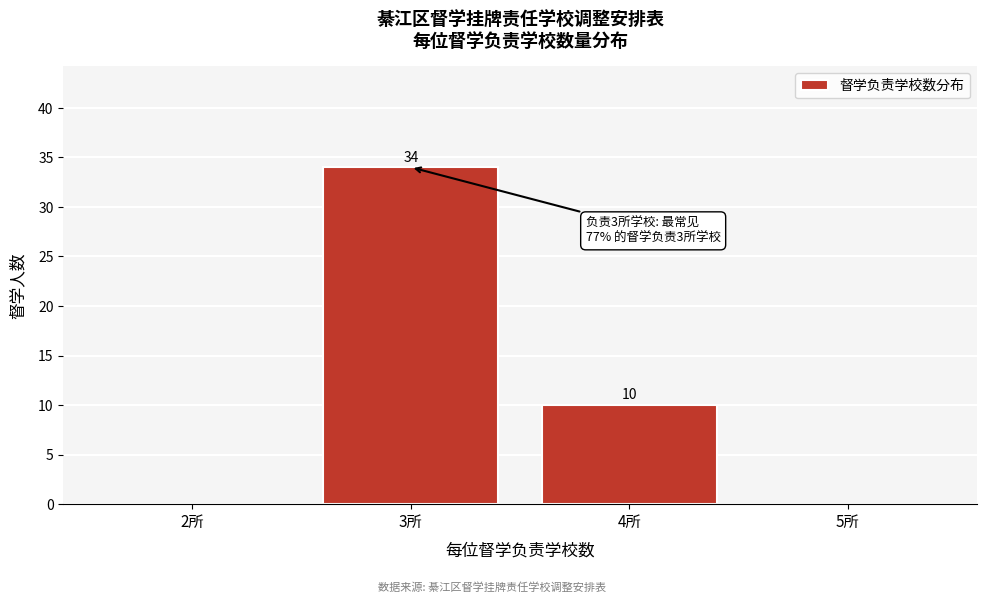

Reading left to right, transcribe all the data shown in this chart.

2所=0	3所=34	4所=10	5所=0